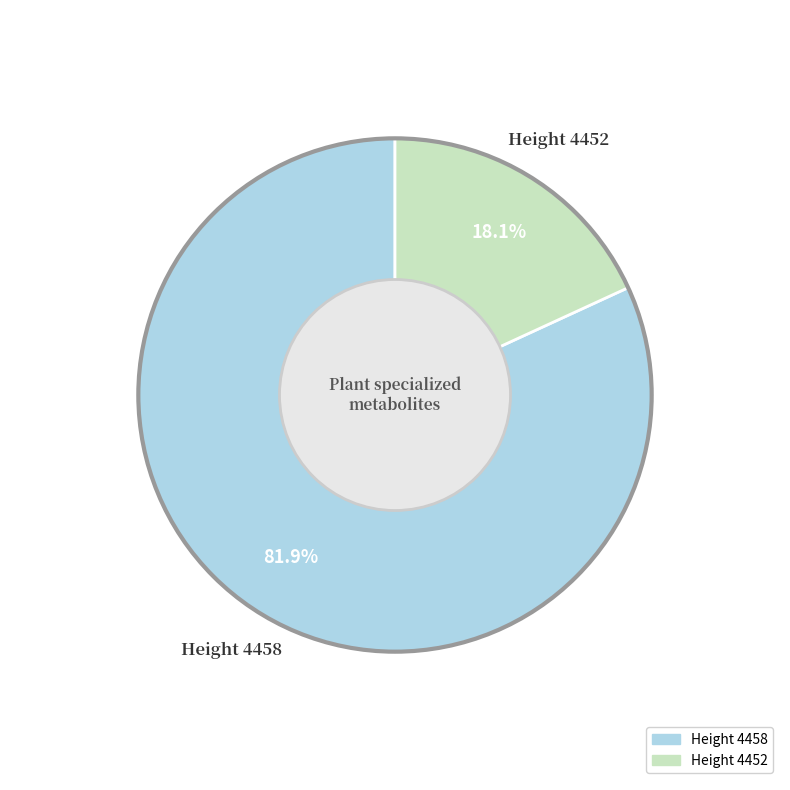

Which slice is the smallest?

Height 4452